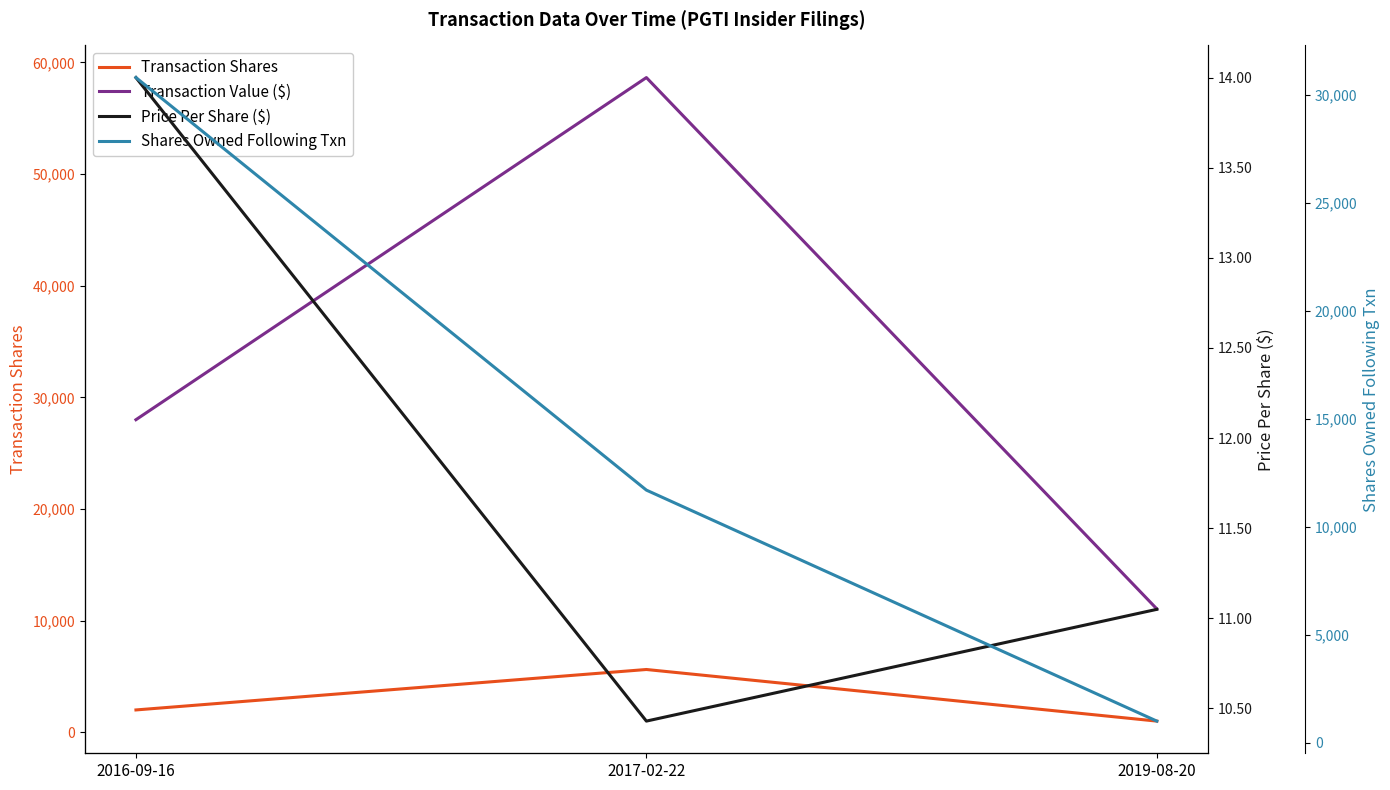

Rank the series by their maximum value, from lowest to highest.

Price Per Share ($), Transaction Shares, Shares Owned Following Txn, Transaction Value ($)